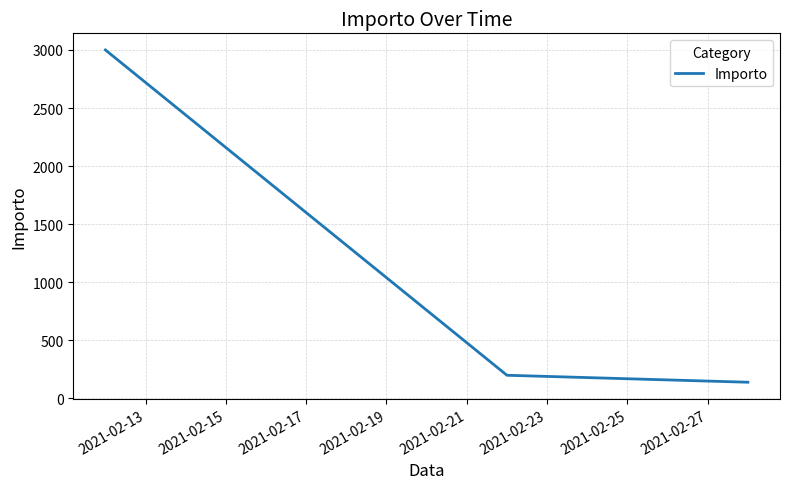

How many categories are shown in the chart?

3